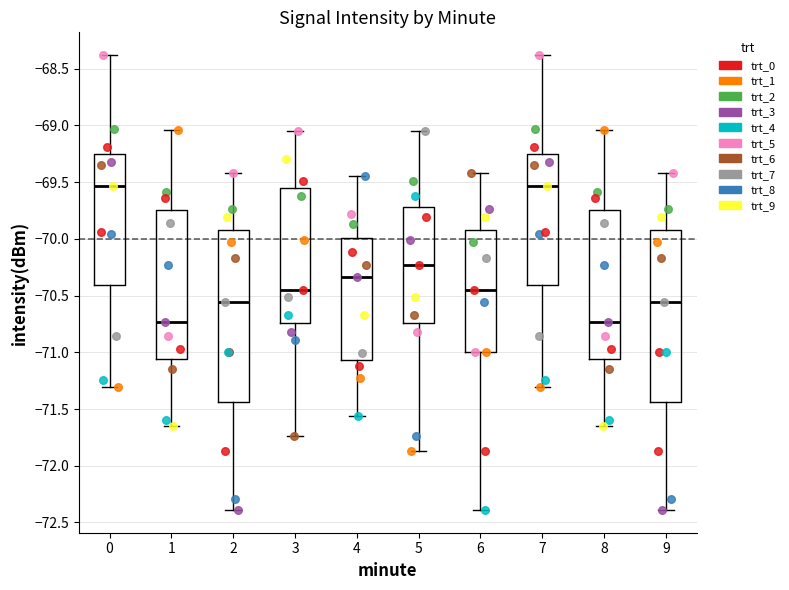

Reading left to right, read every box against the y-axis: the position of its median line, the range the box covers, and the ends of its whiskers. The values are not printed on the chart, so give them approximately, as read against the axis.

0: median -69.55, box -70.40 to -69.25, whiskers -71.30 to -68.40
1: median -70.75, box -71.05 to -69.75, whiskers -71.65 to -69.05
2: median -70.55, box -71.45 to -69.90, whiskers -72.40 to -69.40
3: median -70.45, box -70.75 to -69.55, whiskers -71.75 to -69.05
4: median -70.35, box -71.05 to -70.00, whiskers -71.55 to -69.45
5: median -70.25, box -70.75 to -69.70, whiskers -71.85 to -69.05
6: median -70.45, box -71.00 to -69.90, whiskers -72.40 to -69.40
7: median -69.55, box -70.40 to -69.25, whiskers -71.30 to -68.40
8: median -70.75, box -71.05 to -69.75, whiskers -71.65 to -69.05
9: median -70.55, box -71.45 to -69.90, whiskers -72.40 to -69.40